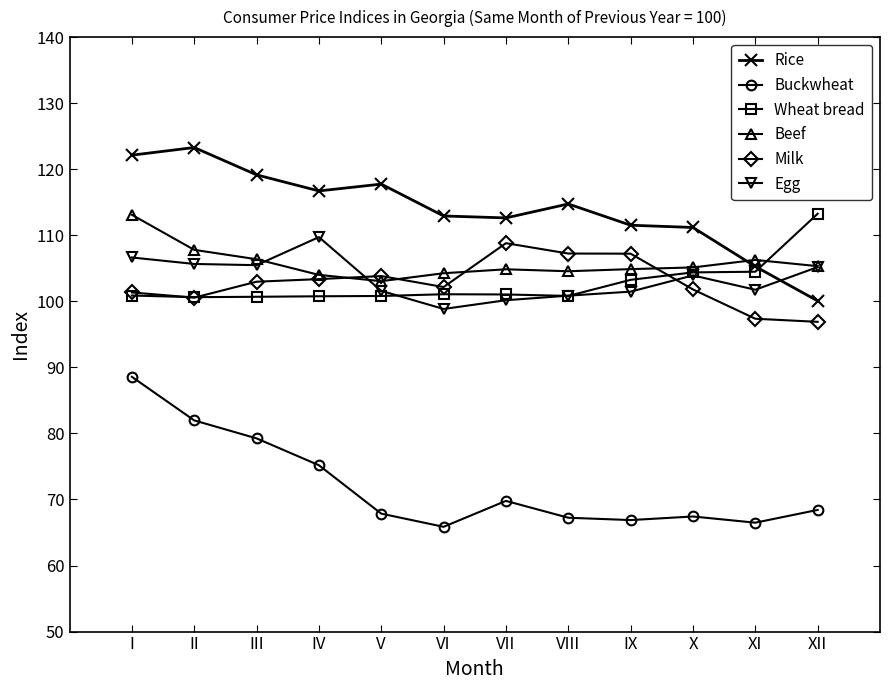

Does the chart have visible grid lines?

No